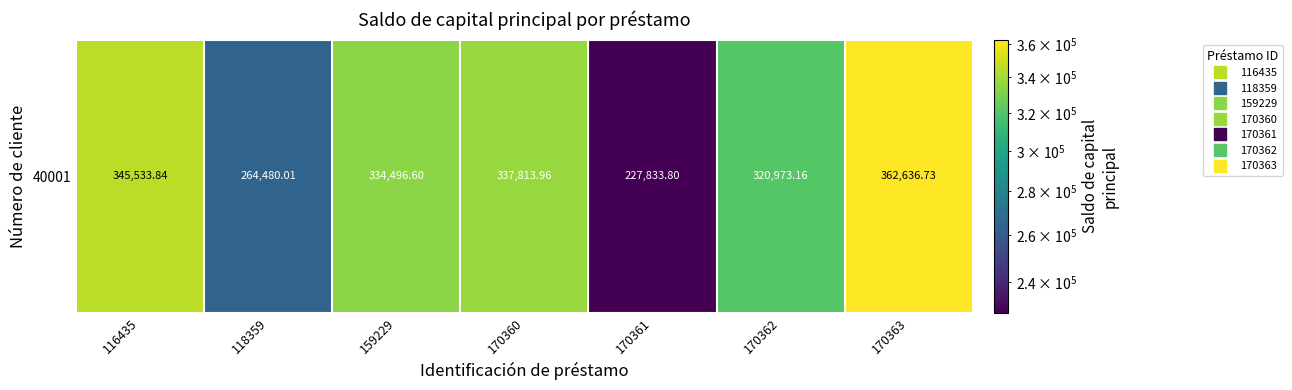

Rank the categories by value from highest to lowest.

170363, 116435, 170360, 159229, 170362, 118359, 170361